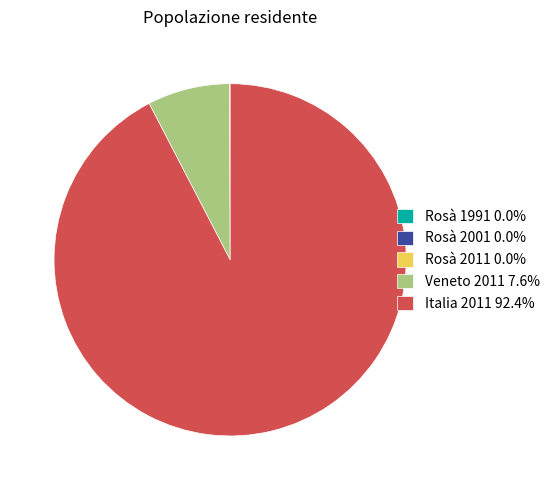

Does Italia 2011 92.4% account for over 50% of the chart?

Yes